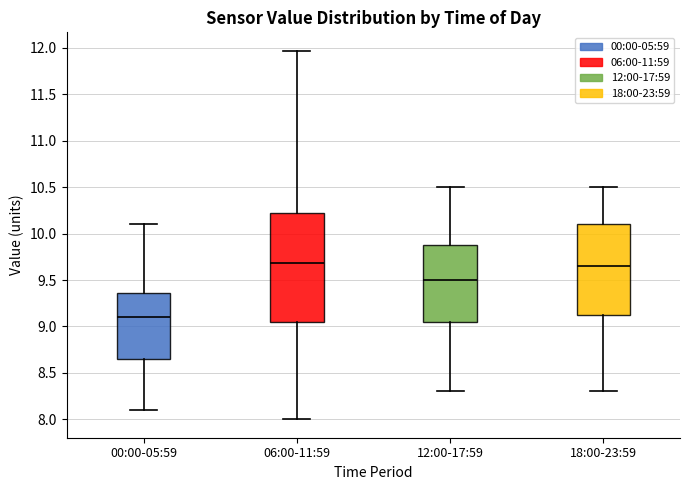

Comparing the boxes themselves (not the whiskers), which one is the tallest?

06:00-11:59